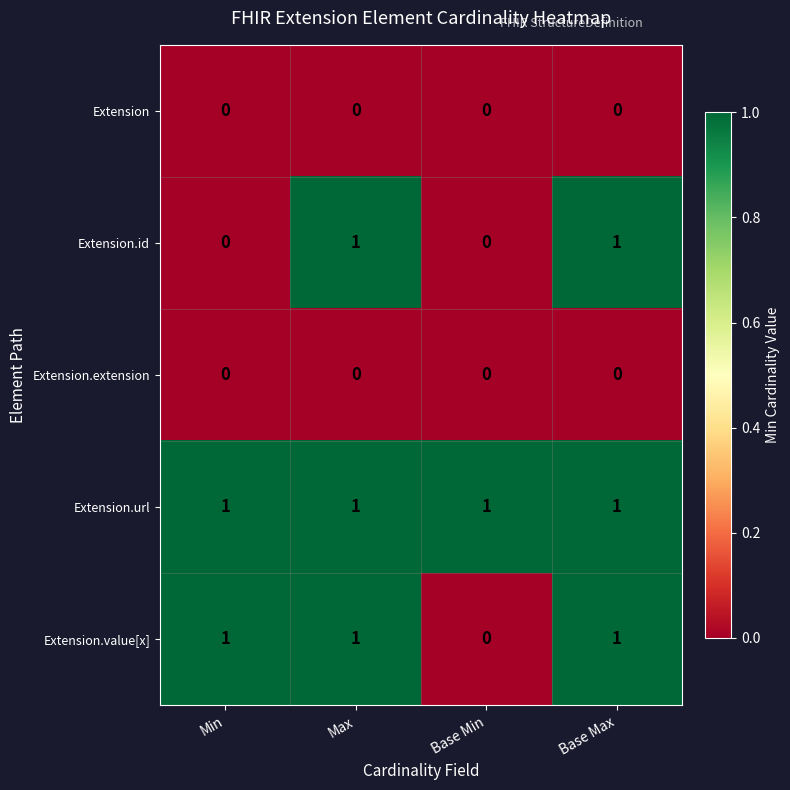

Reading right to left, transcribe all the data shown in this chart.

Extension: 0	0	0	0
Extension.id: 1	0	1	0
Extension.extension: 0	0	0	0
Extension.url: 1	1	1	1
Extension.value[x]: 1	0	1	1